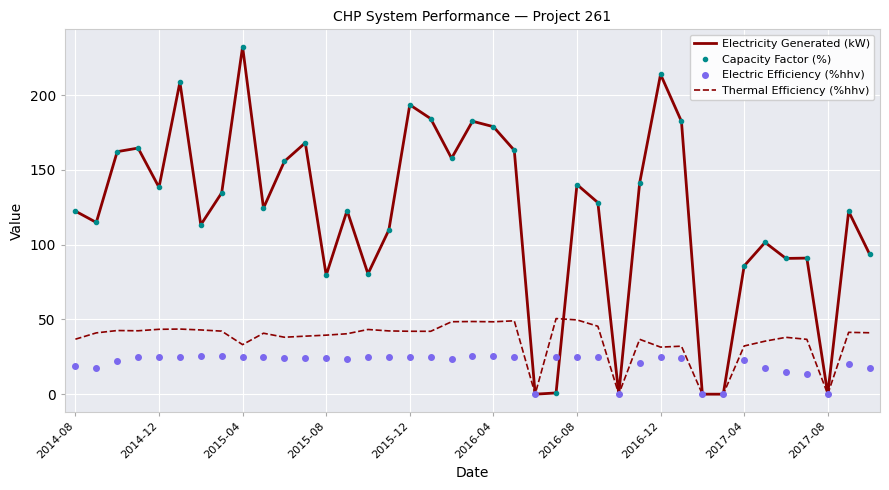

How many lines are shown in the chart?

4